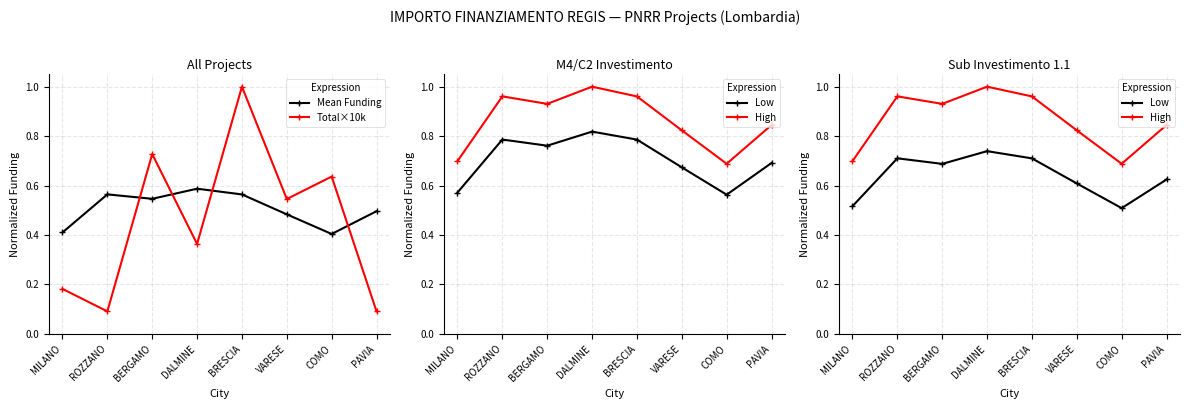

How many lines are shown in the chart?

4